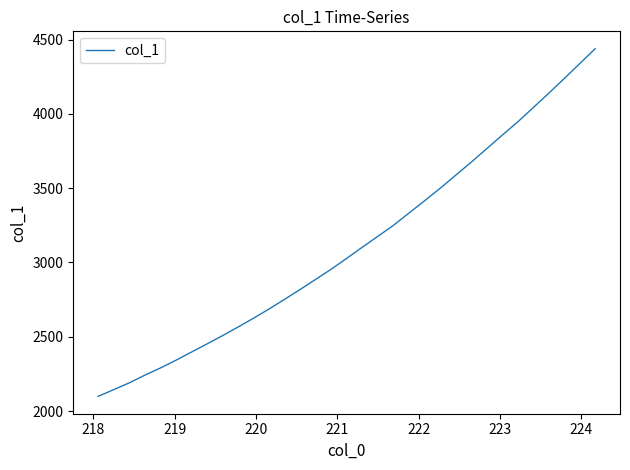

Count the number of values greater than 3027.

17